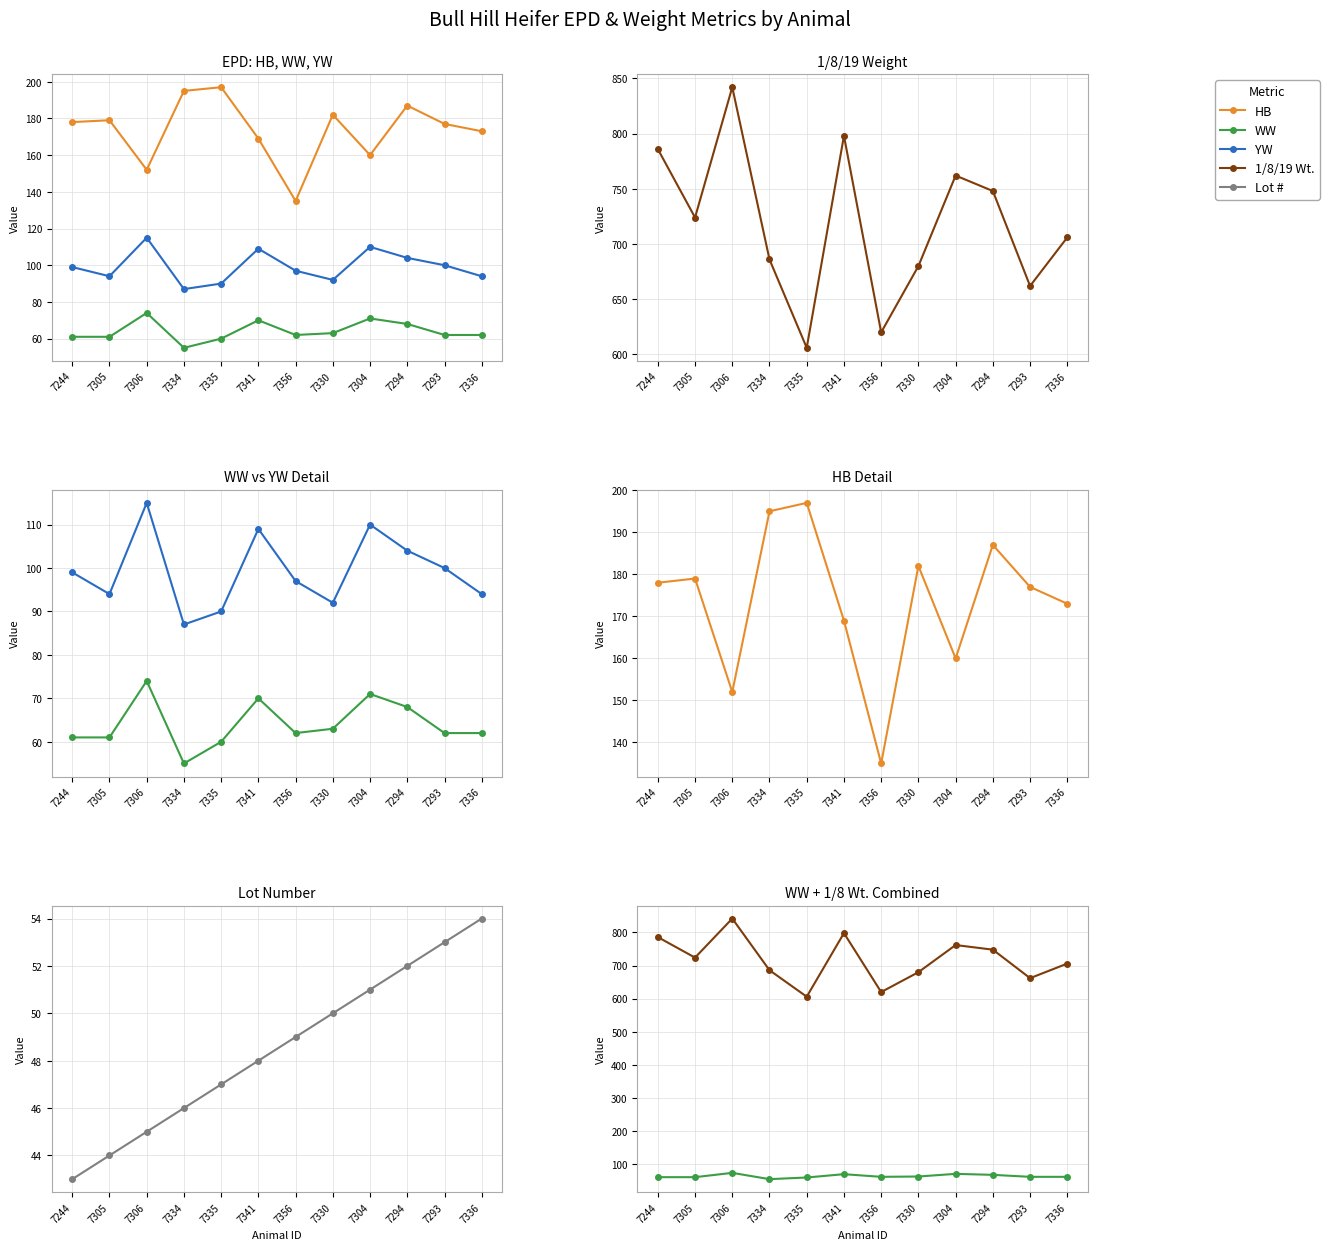

Which series changed the most between 7306 and 7356?

1/8/19 Wt.